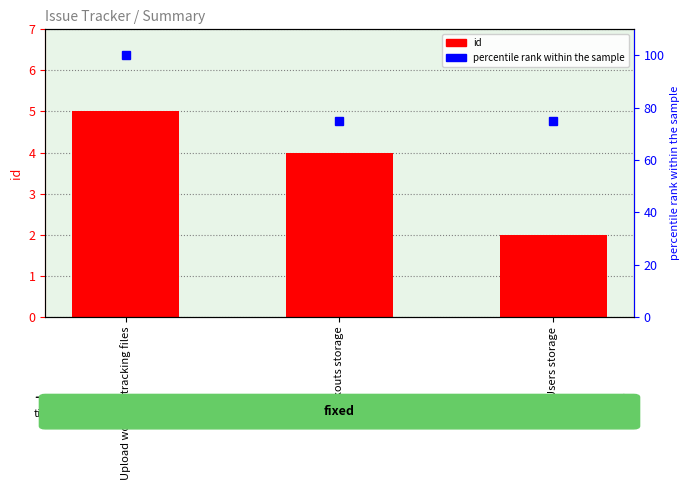

The value of percentile rank within the sample at Upload workout tracking files is 100. True or false?

True